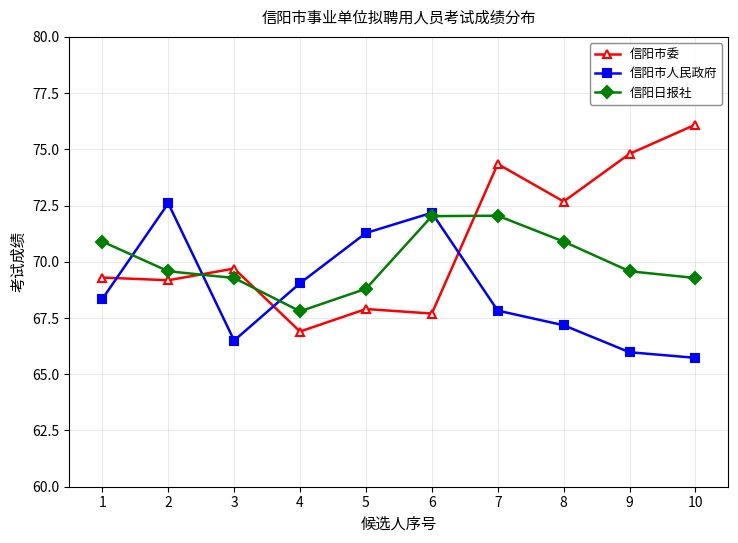

True or false: 信阳日报社 has more than 0 interior local peaks.

True